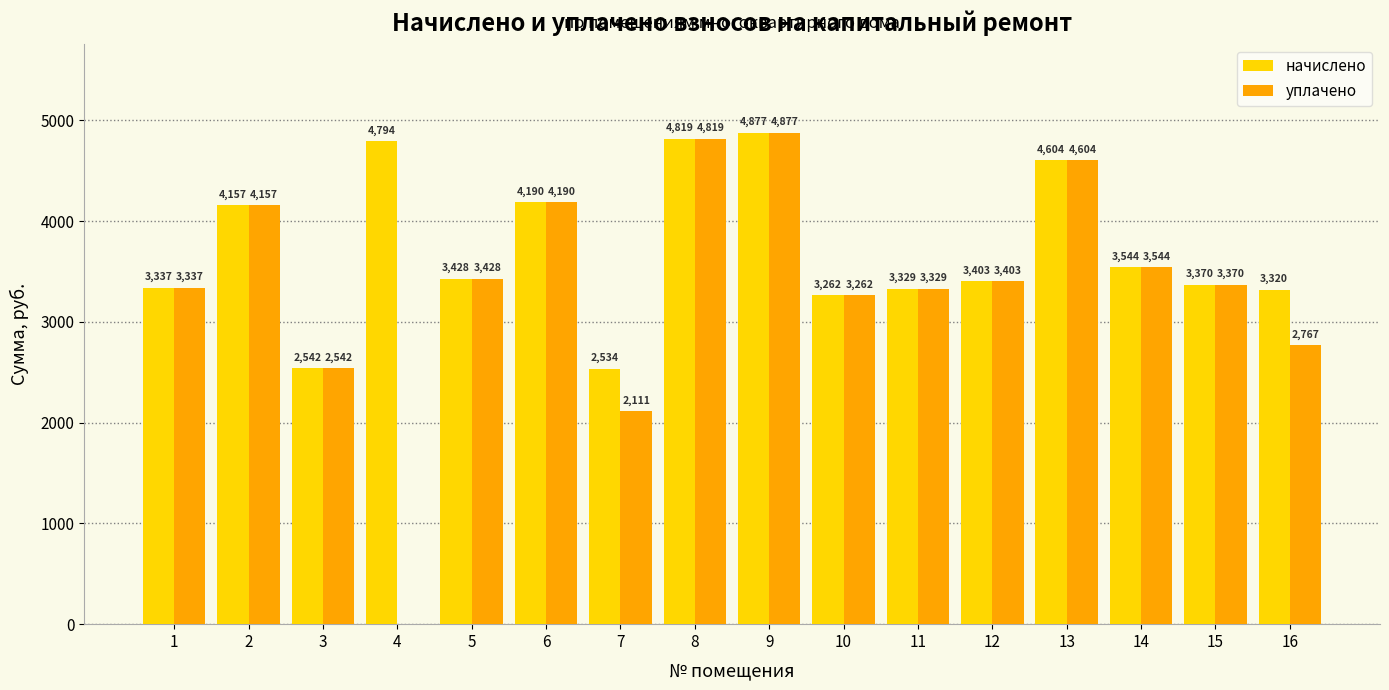

What is the spread (max minus min) of values at 7?

422.3